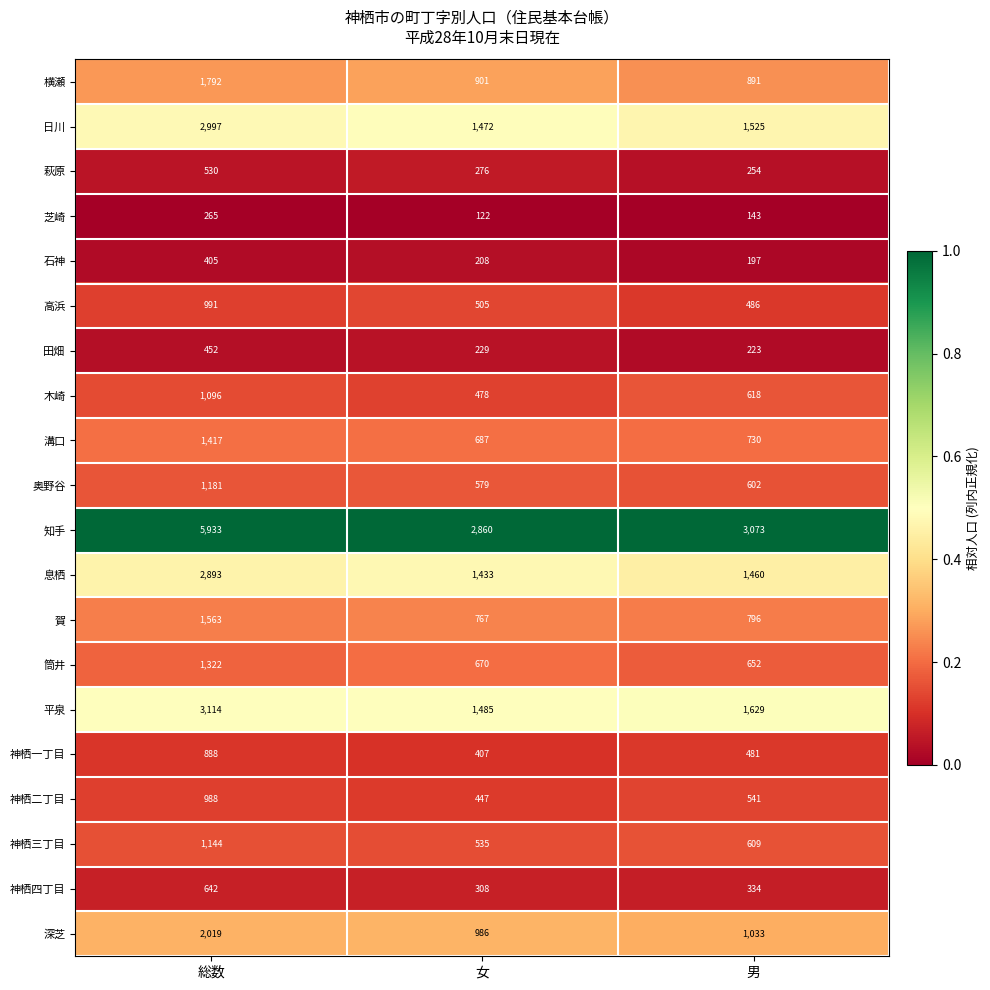

What is the minimum value for 田畑?

223